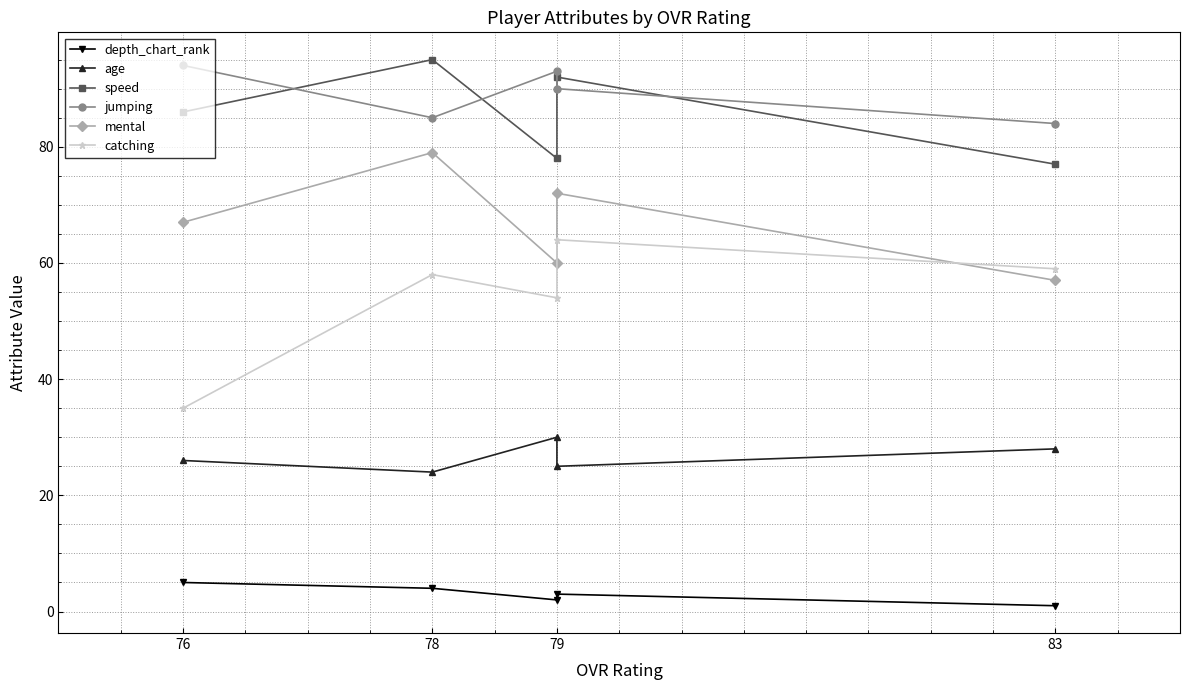

True or false: catching and depth_chart_rank cross at least once.

False